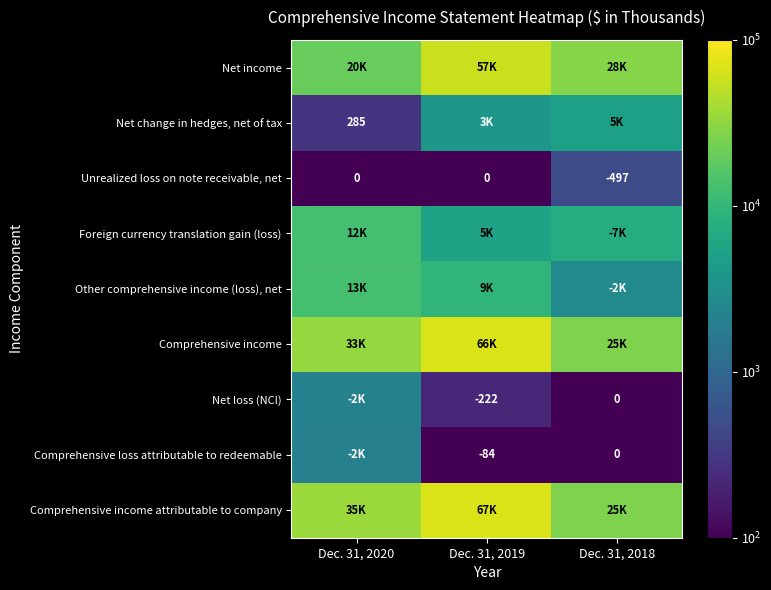

What is the lowest value of the Unrealized loss on note receivable, net series?

-497